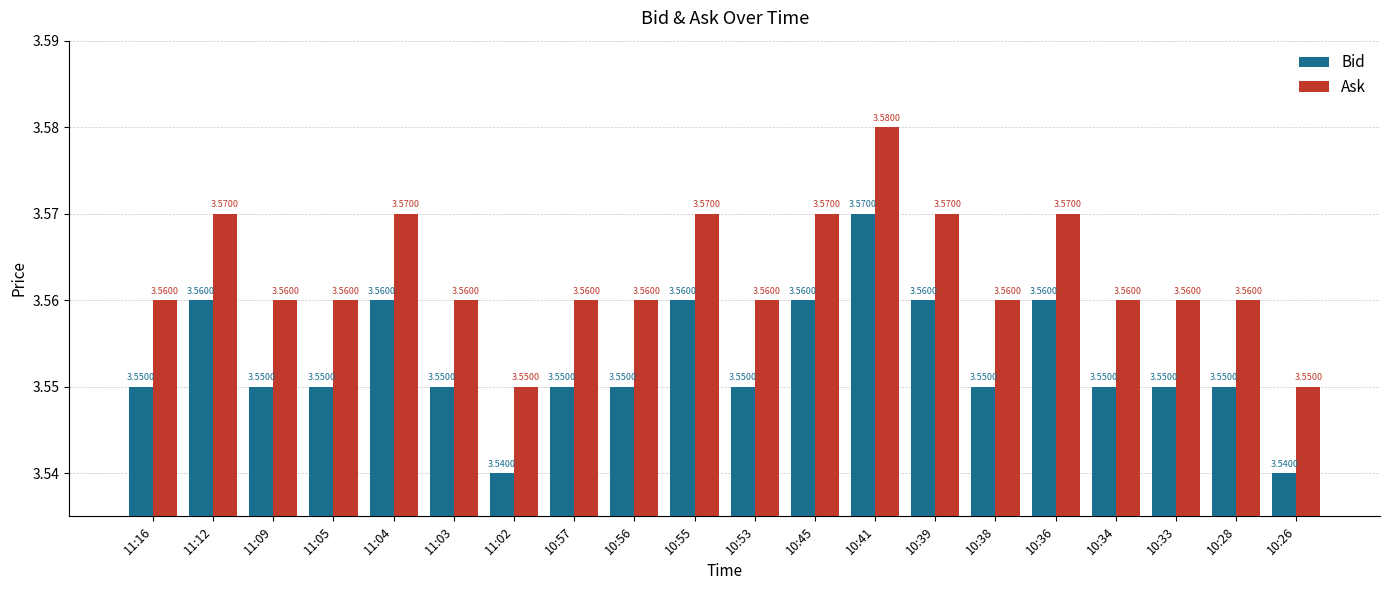

How many categories are shown in the chart?

20